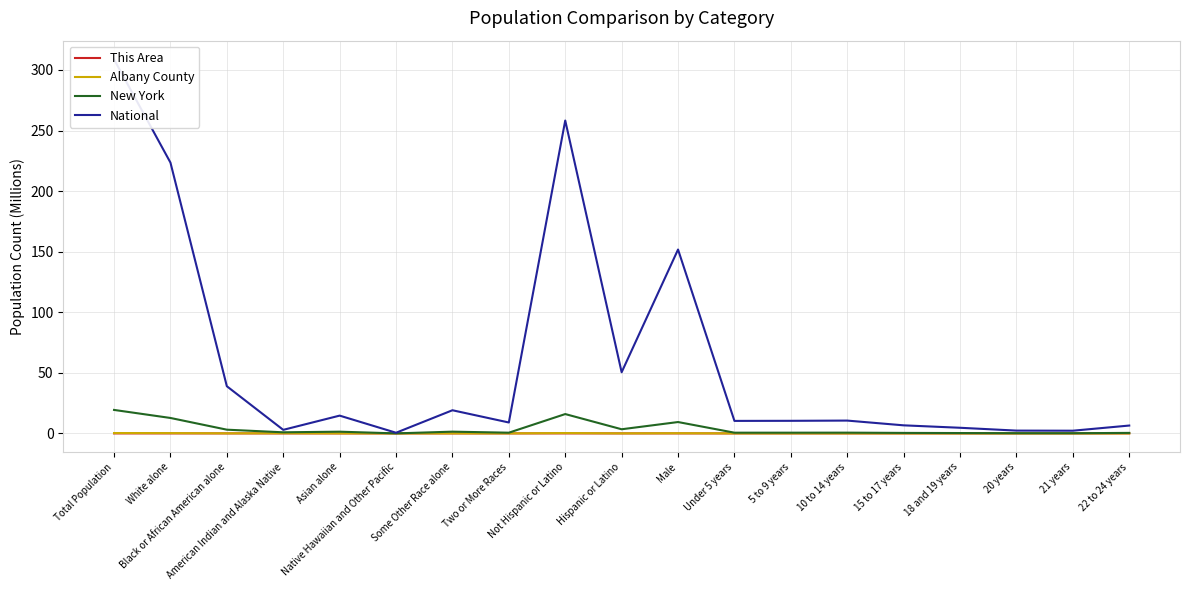

True or false: National and New York cross at least once.

False